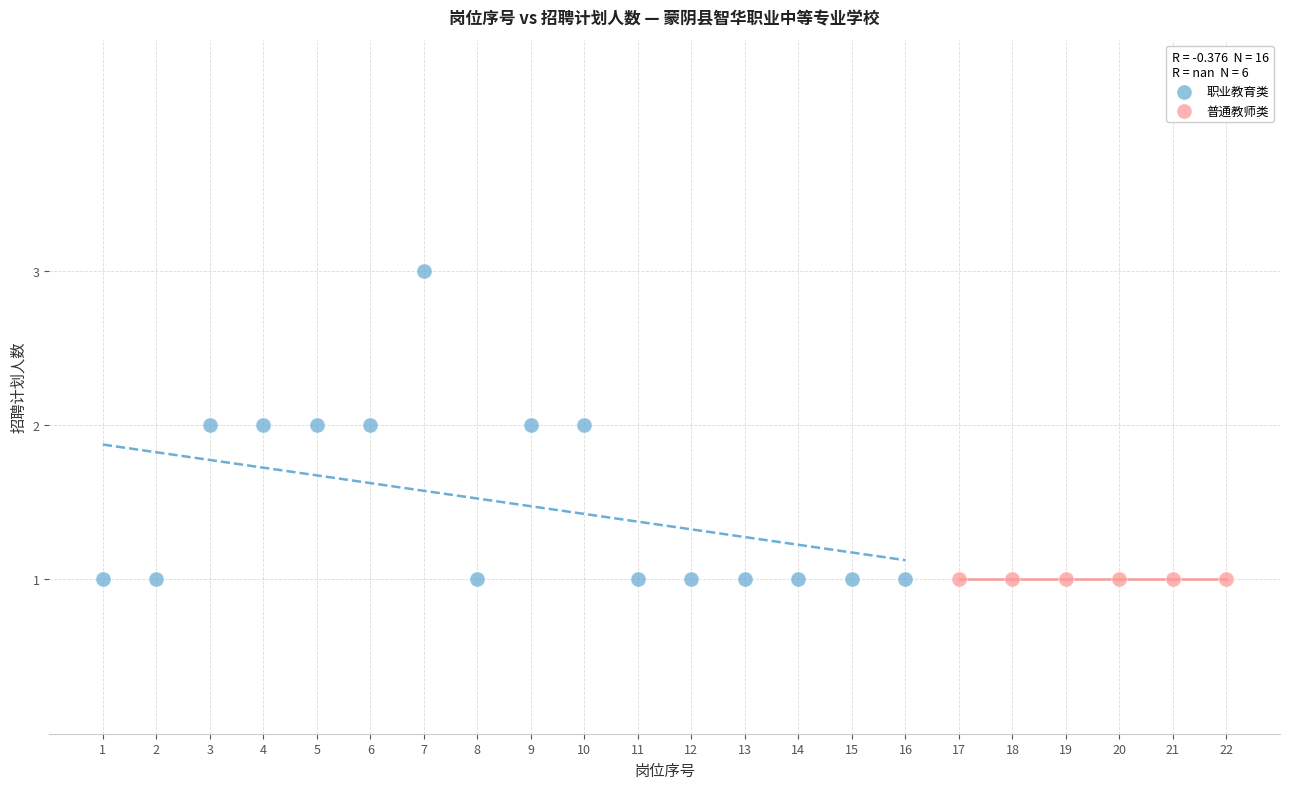

Which series reaches the maximum Y coordinate?

职业教育类